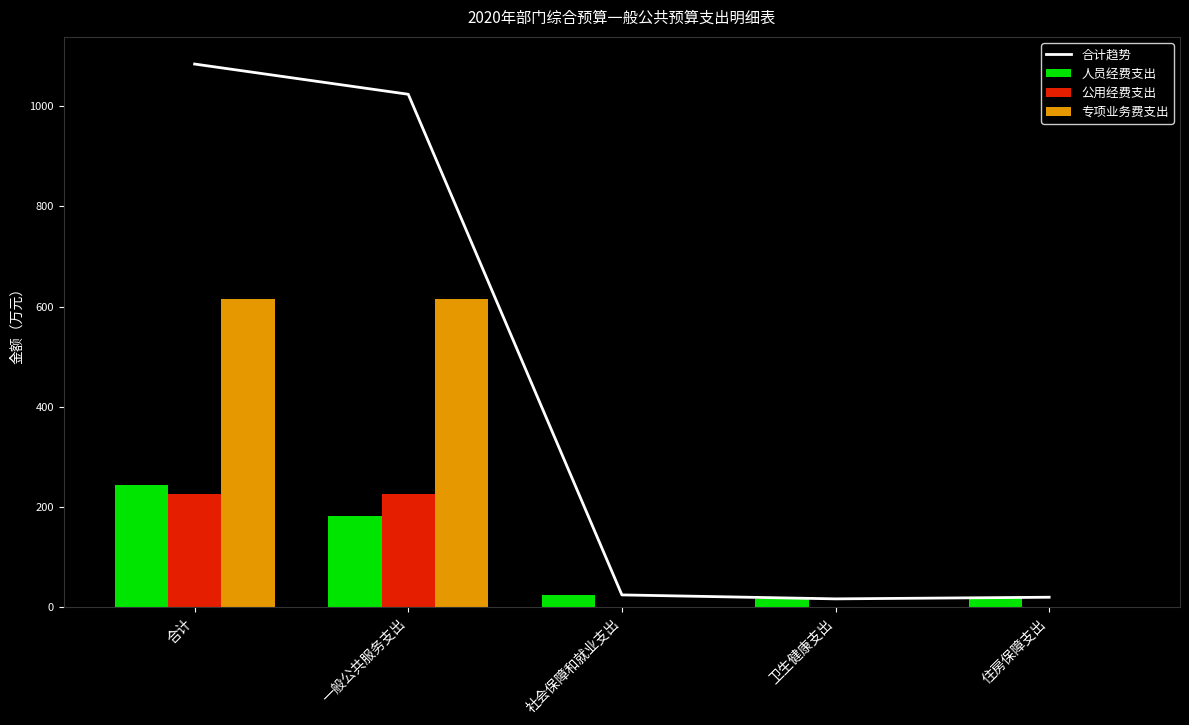

How many distinct data groups are displayed?

4